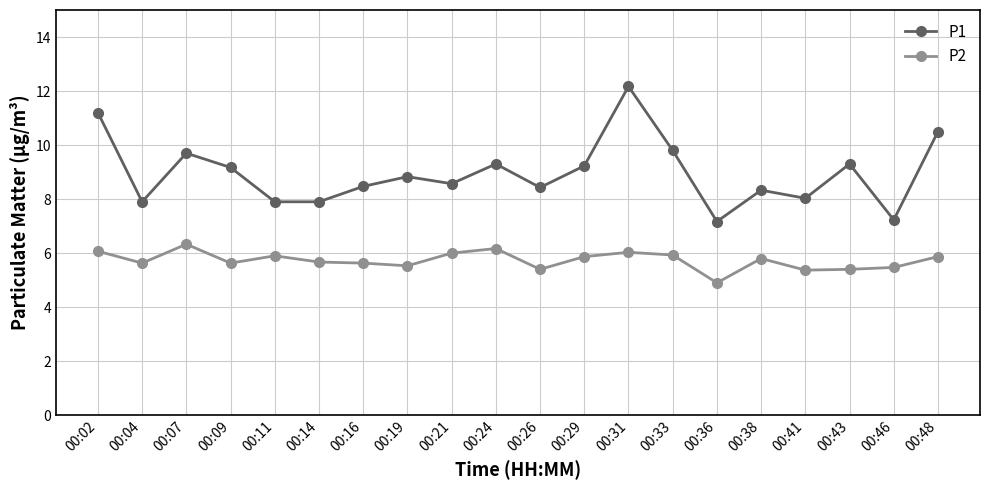

Is it true that P2 equals 4.2 at 00:02?

False